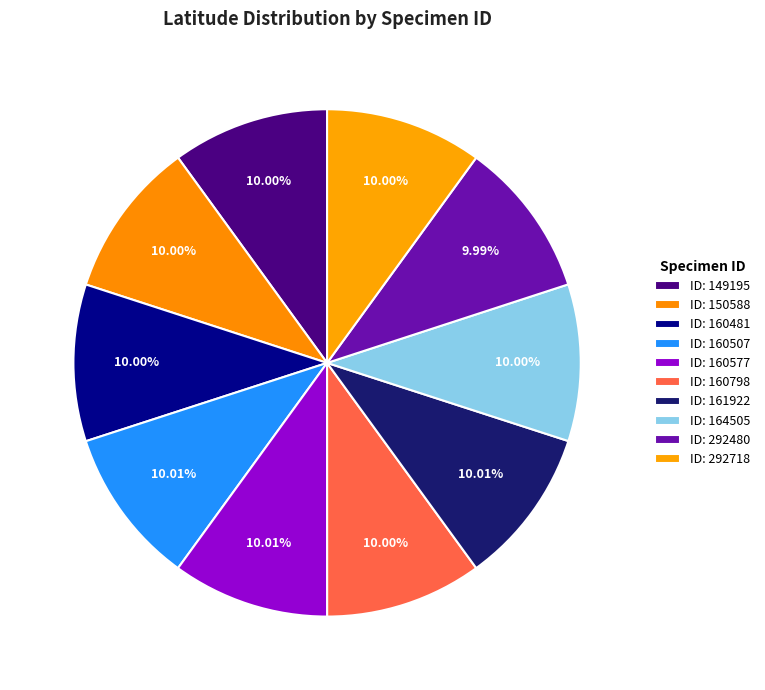

Is there a majority slice in this chart?

No